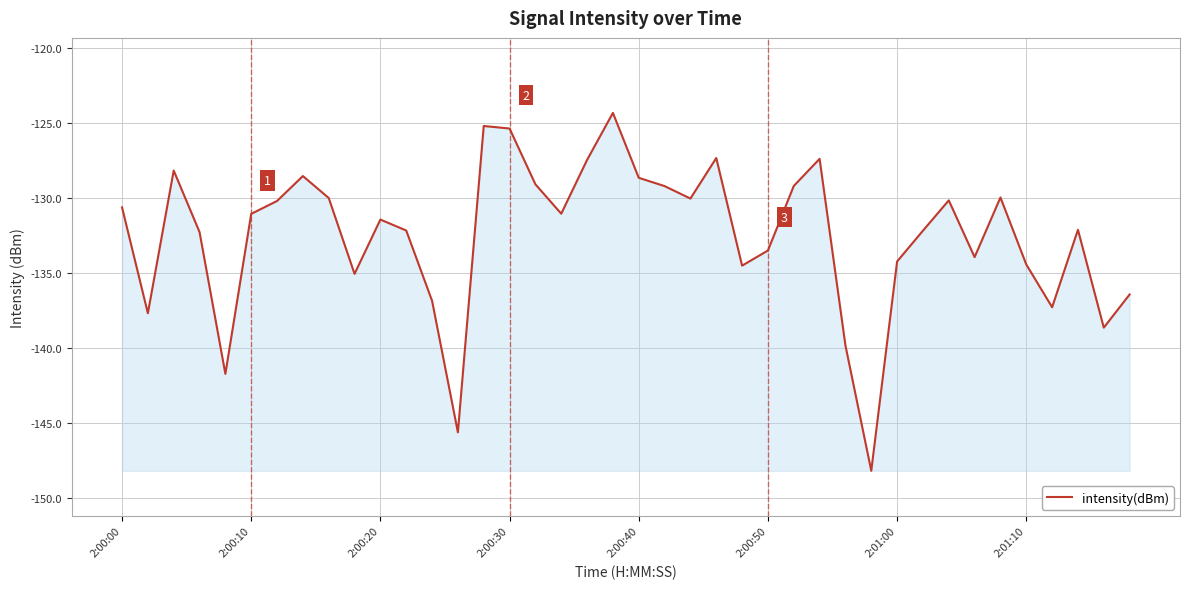

How many lines are shown in the chart?

1